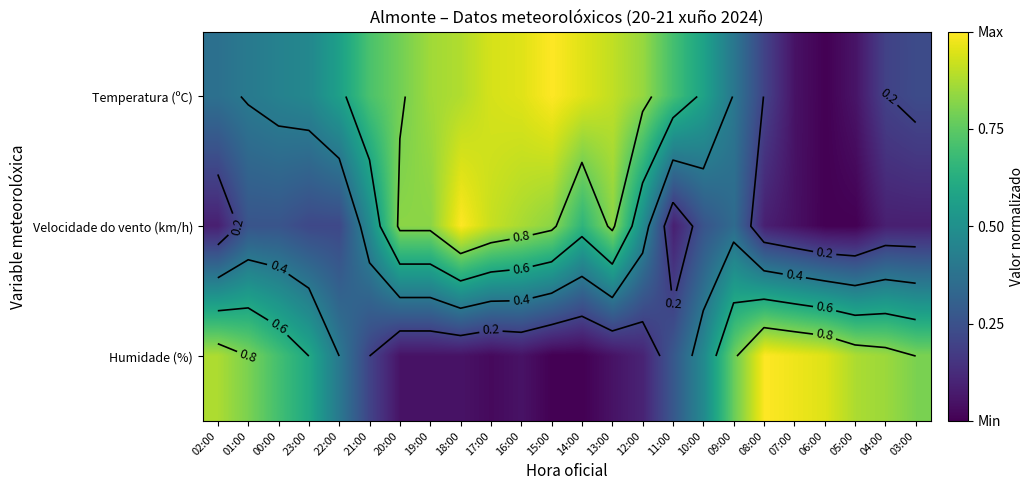

At how many categories does at least one series exceed 0?

24